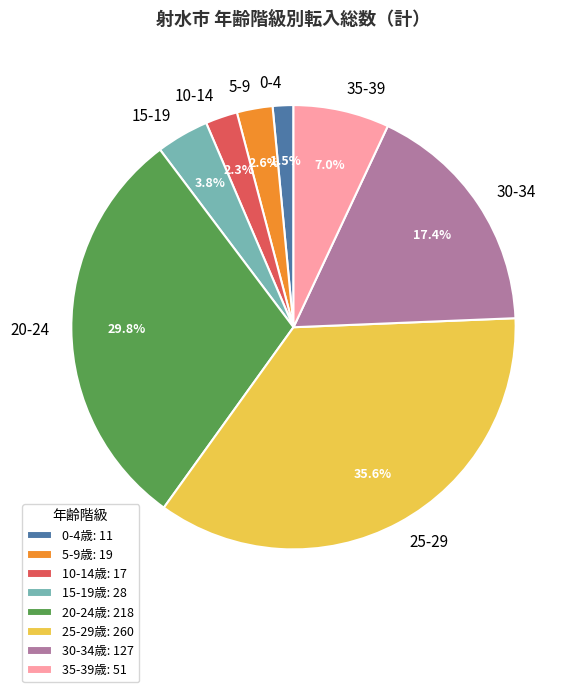

Which category has the smallest portion of the pie?

0-4